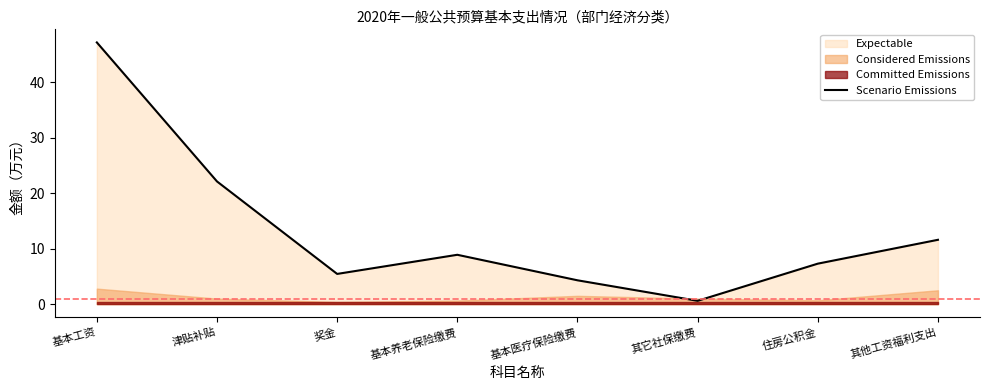

What is the difference between the maximum and second lowest values?

42.9